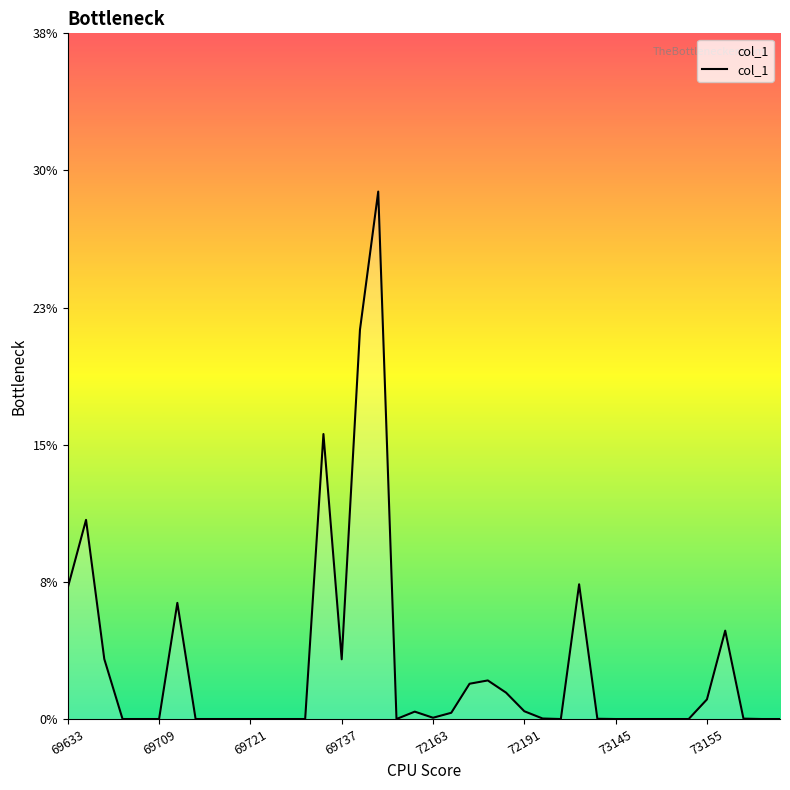

Reading left to right, extract all data points from this chart.

7.2	10.9	3.3	0.0	0.0	0.0	6.4	0.0	0.0	0.0	0.0	0.0	0.0	0.0	15.7	3.3	21.4	29.0	0.0	0.4	0.1	0.3	1.9	2.1	1.4	0.4	0.0	0.0	7.4	0.0	0.0	0.0	0.0	0.0	0.0	1.1	4.9	0.0	0.0	0.0